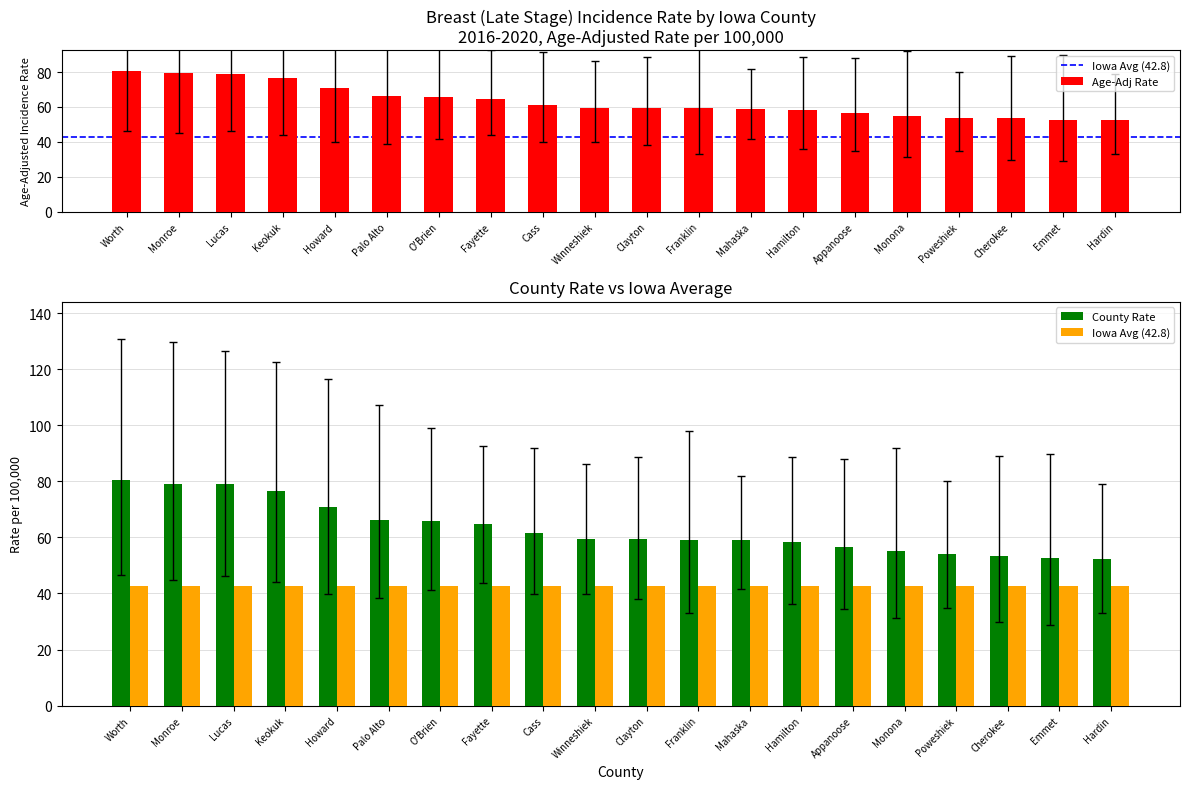

Read the Age-Adj Rate value at Lucas.

78.9